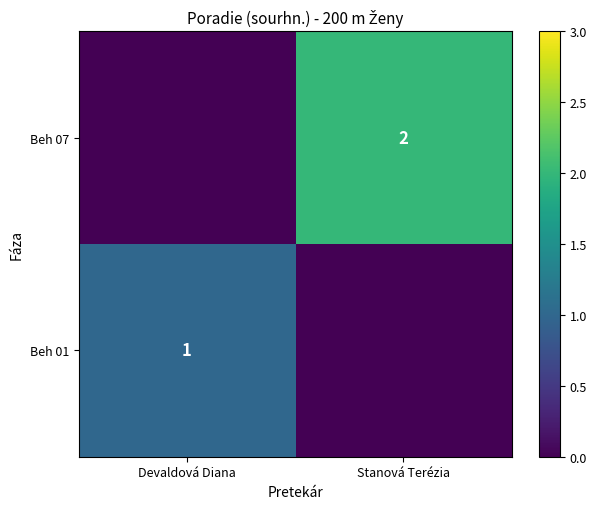

Is the value of Beh 07 at Stanová Terézia greater than the value of Beh 01 at Devaldová Diana?

Yes